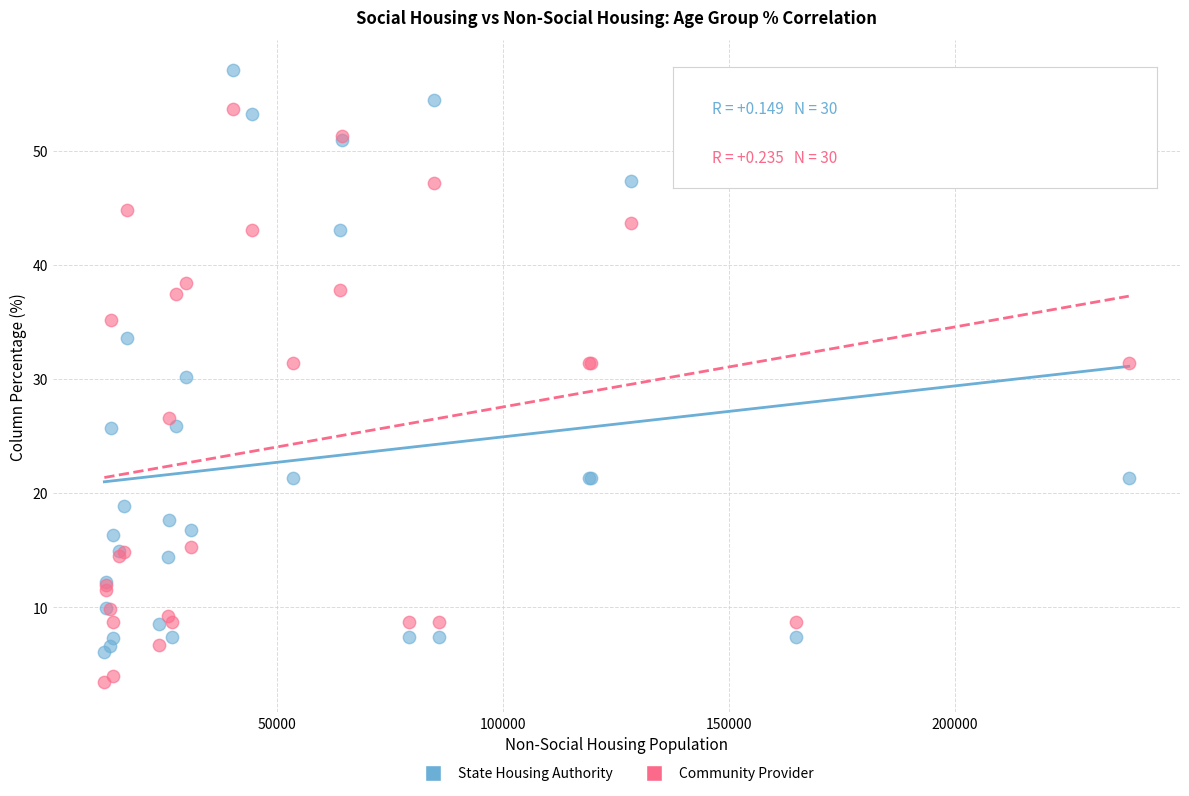

Which series contains the highest Y value?

State Housing Authority